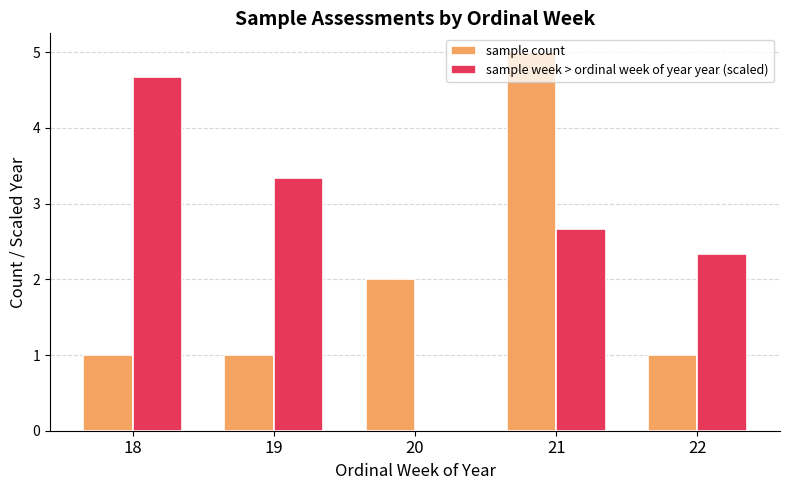

Which series has the largest total across all categories?

sample week > ordinal week of year year (scaled)